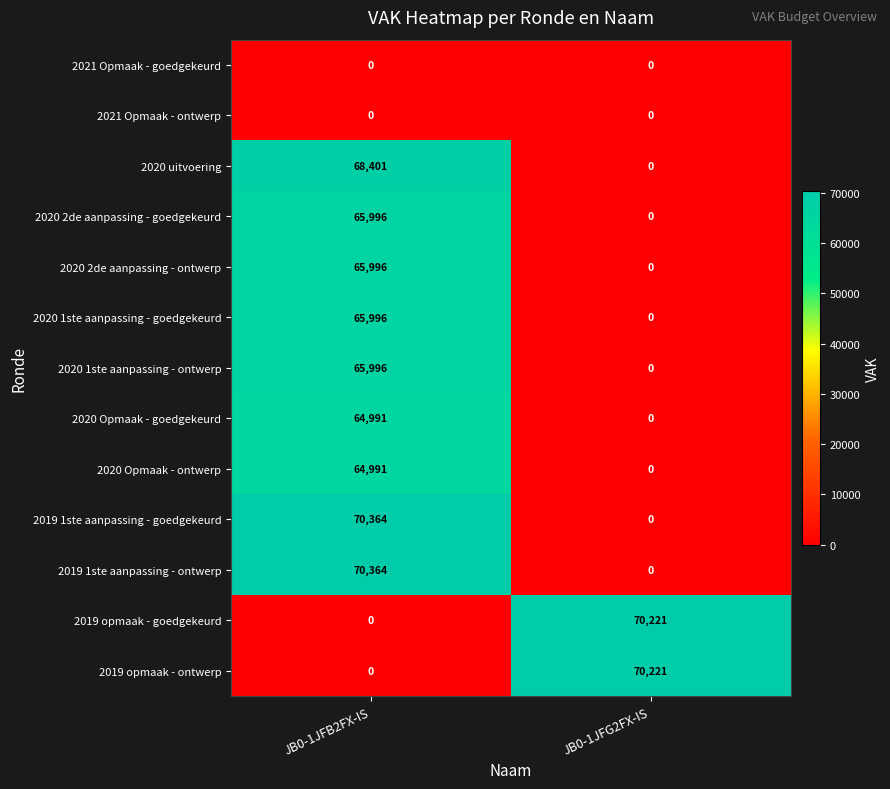

How many data points does each series have?

2